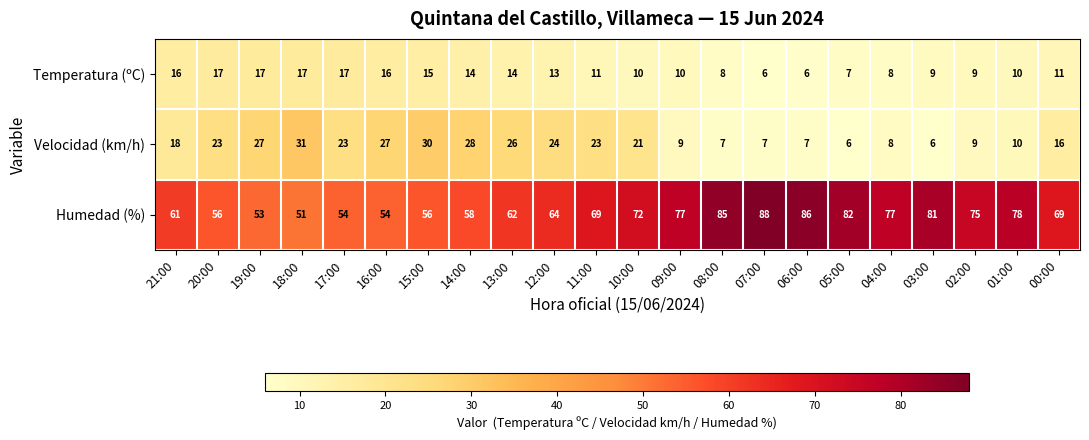

What is the maximum value shown in the chart?

88